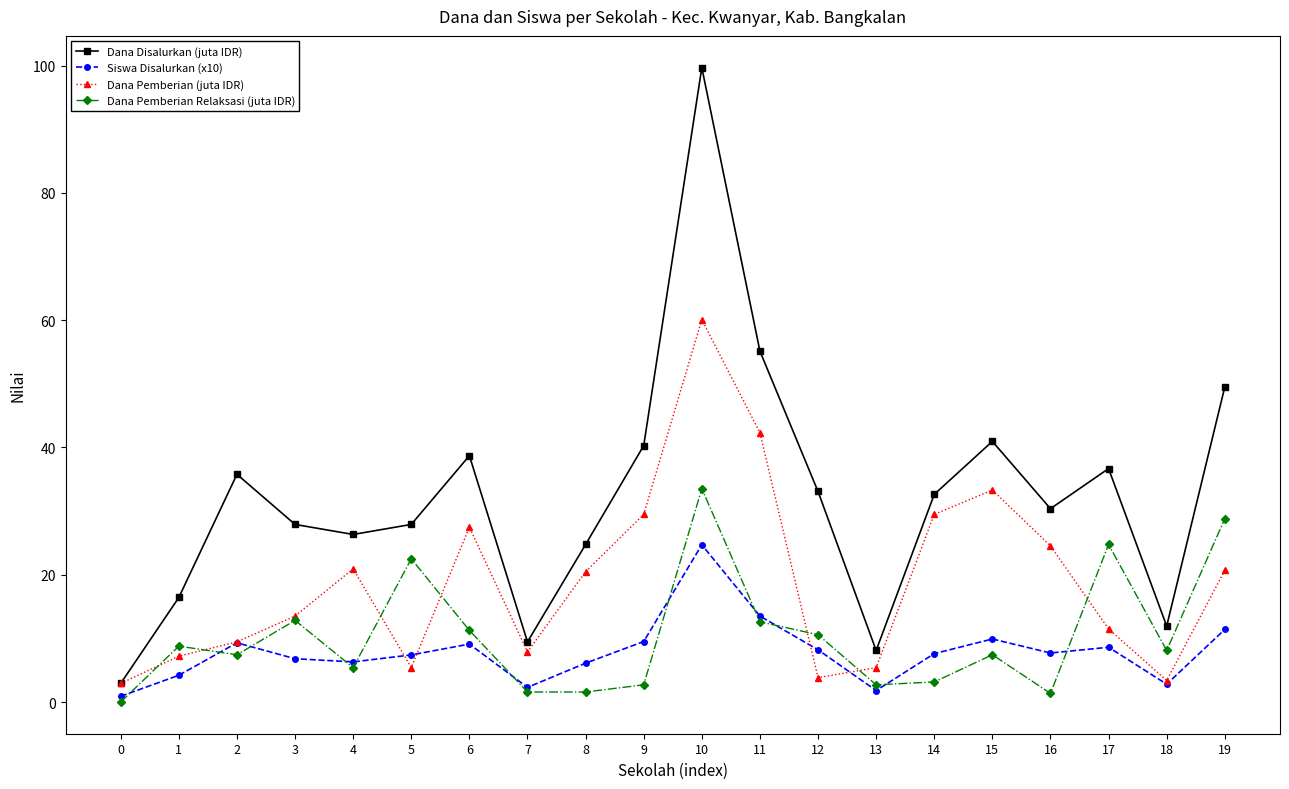

Between 7 and 9, which series saw the biggest shift?

Dana Disalurkan (juta IDR)